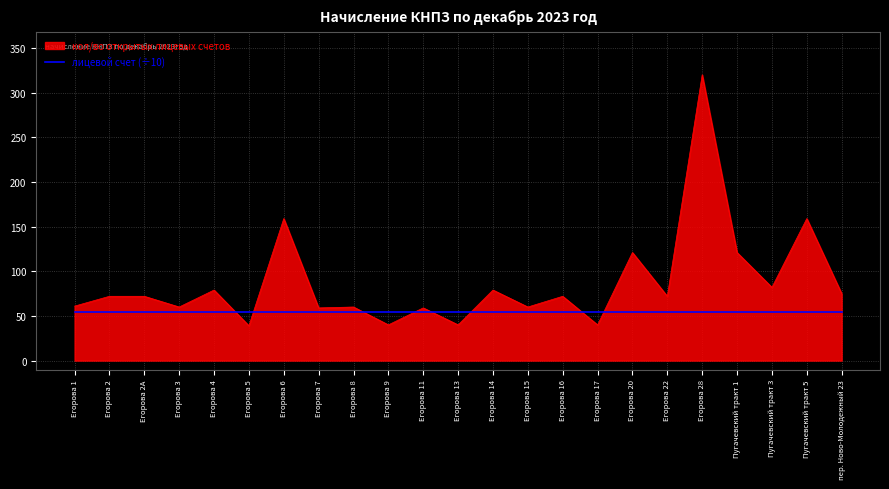

Which category has the highest value across all series?

Егорова 28